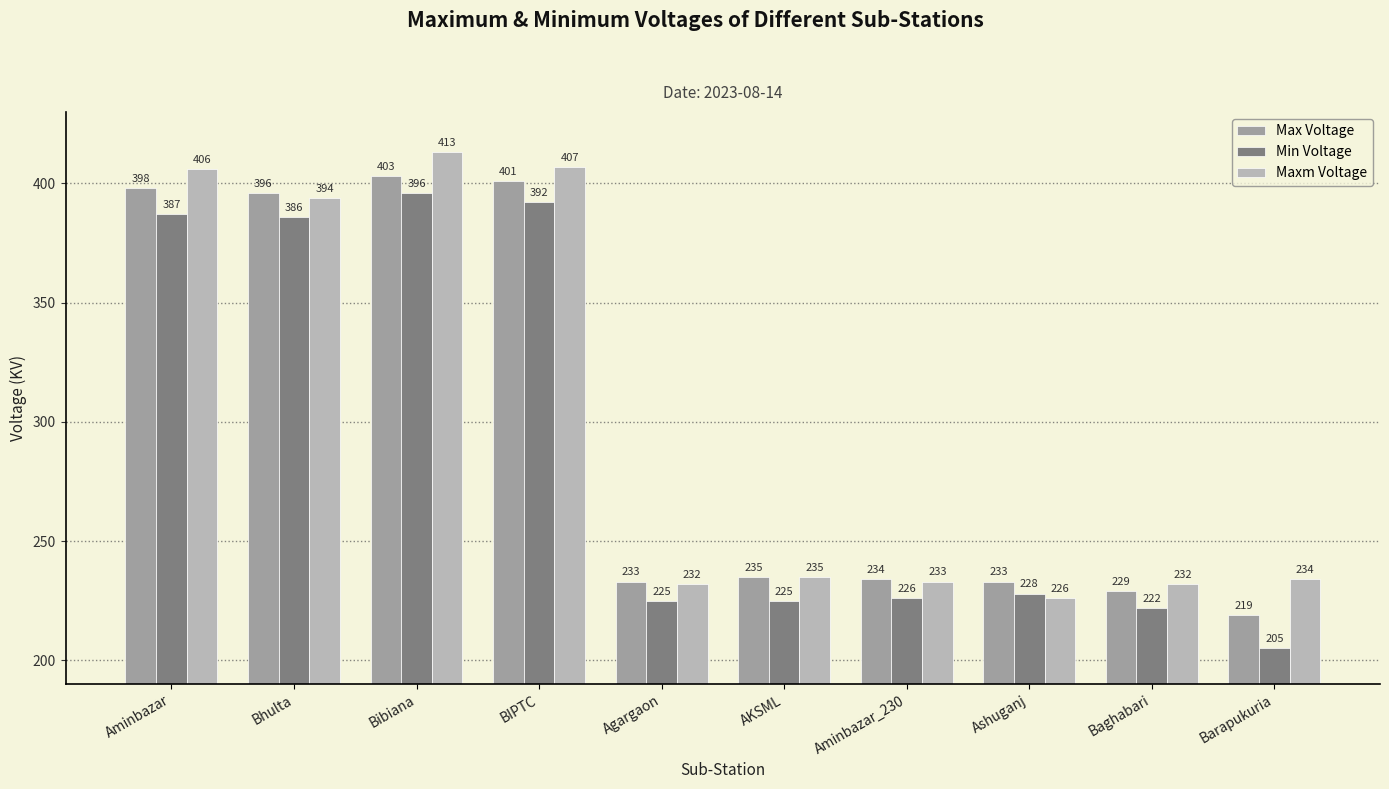

At which category is the sum across all series the highest?

Bibiana